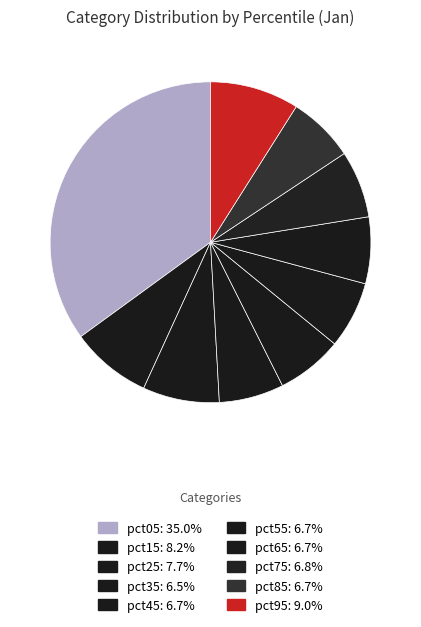

Count the number of slices in the pie.

10